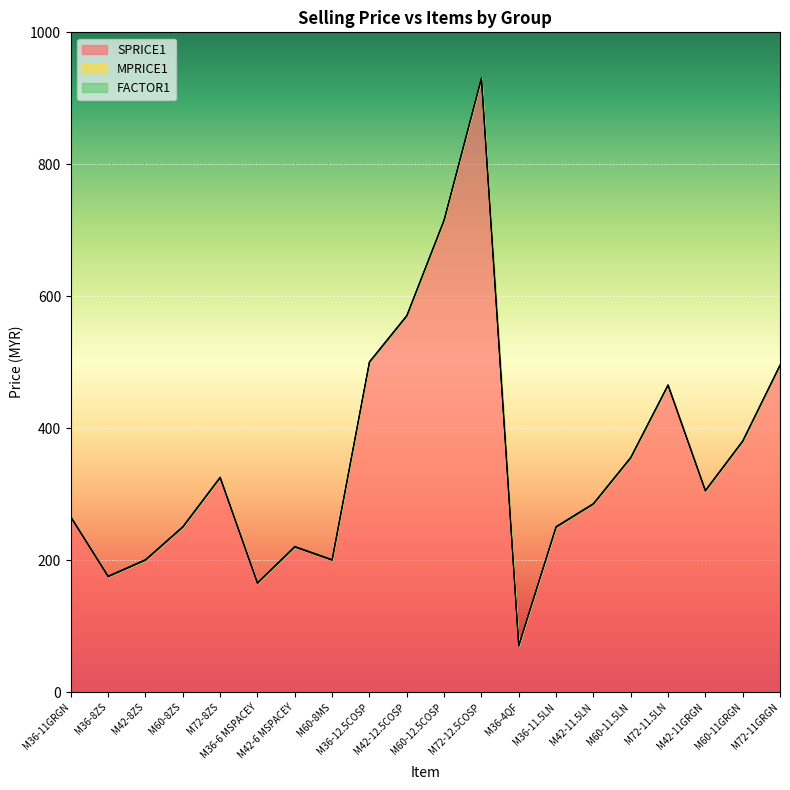

What is the label of the 5th point from the right?

M60-11.5LN